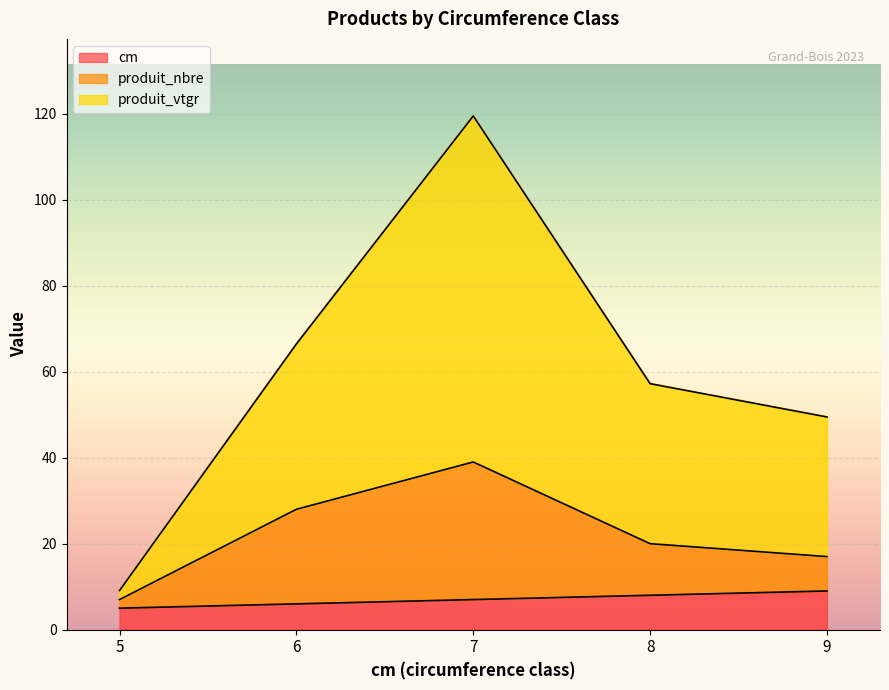

Which category has the highest value in the cm series?

9